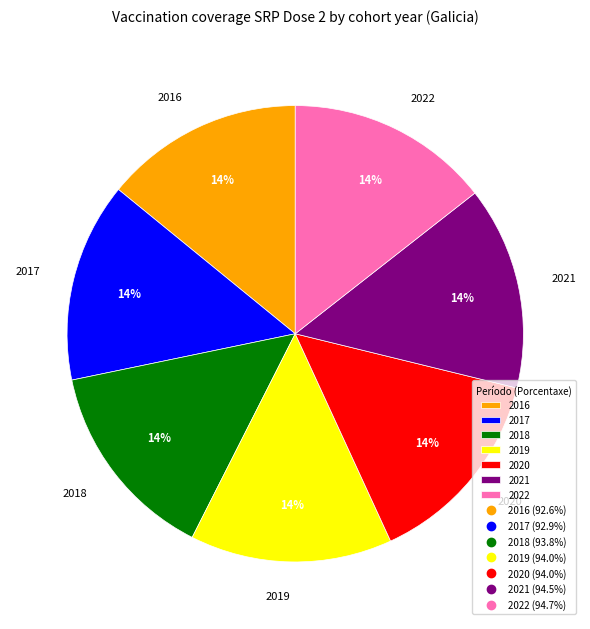

To the nearest percent, what percentage of the pie is 2019?

14%